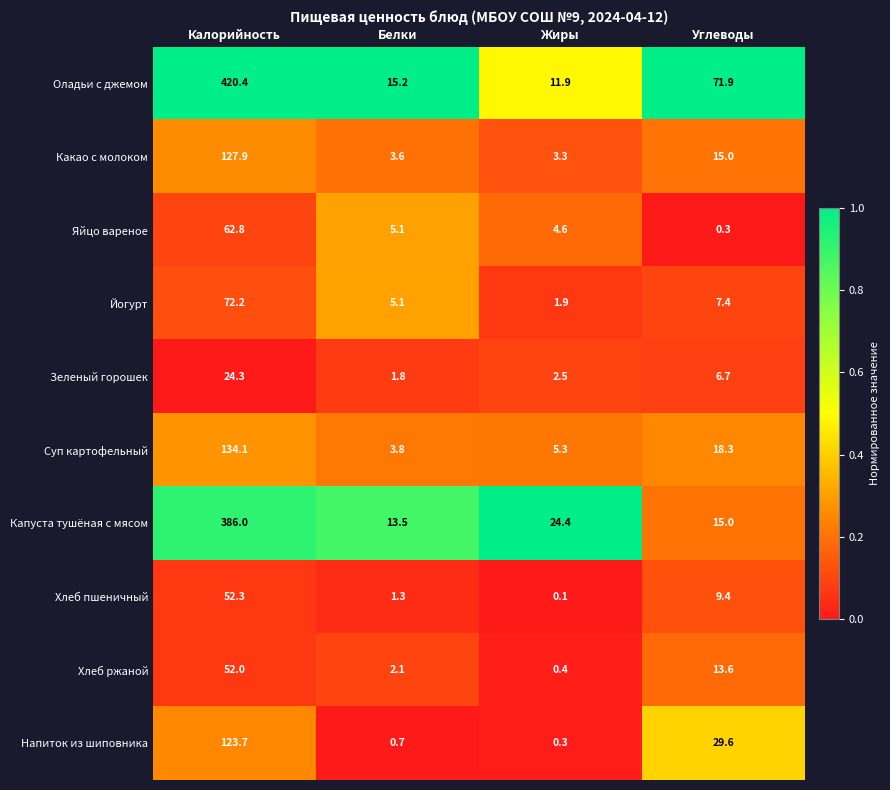

What is the difference between the maximum and minimum values in the Оладьи с джемом series?

408.5